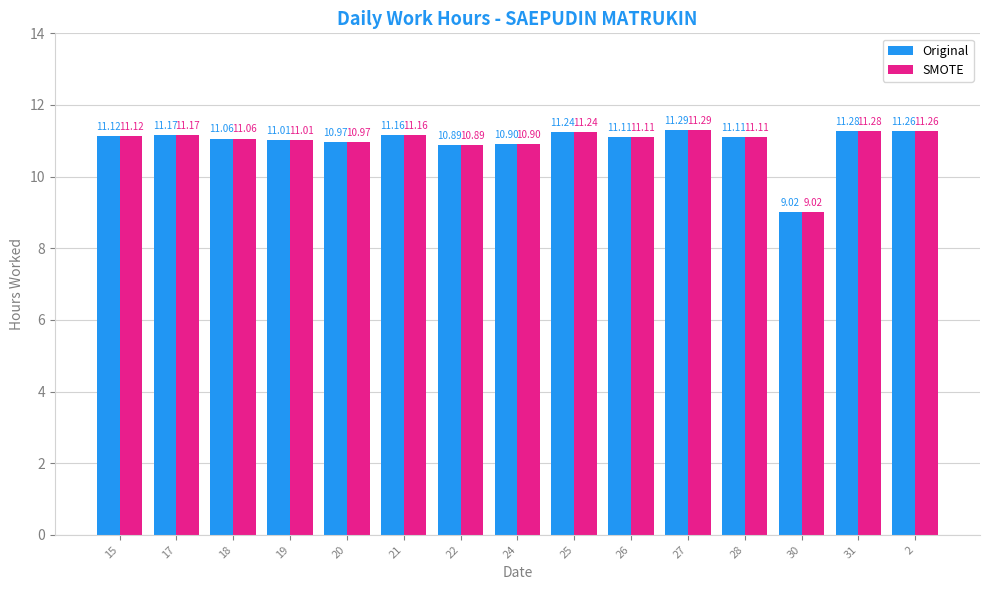

Read the Original value at 18.

11.1